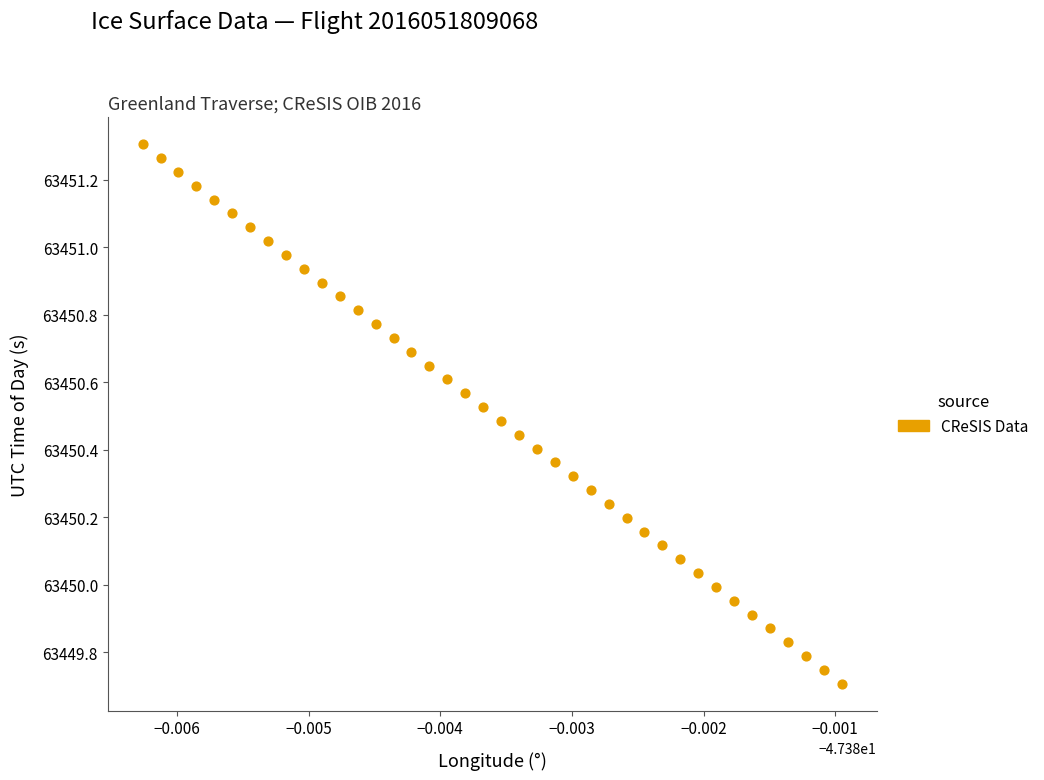

What is the range of Y values (max minus min)?

1.6